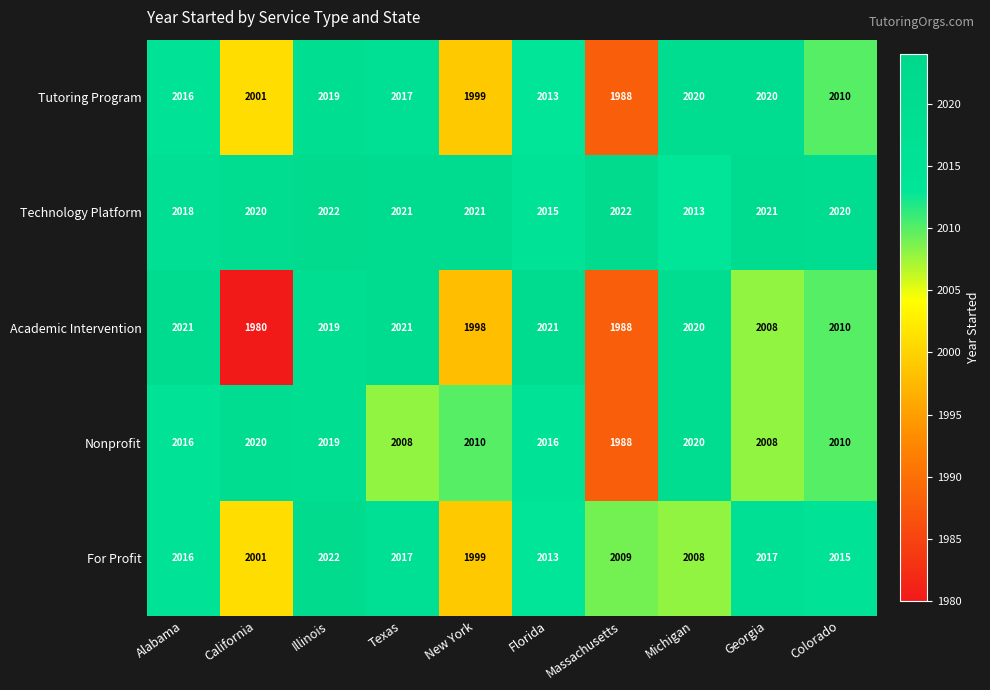

What is the greatest value displayed?

2022